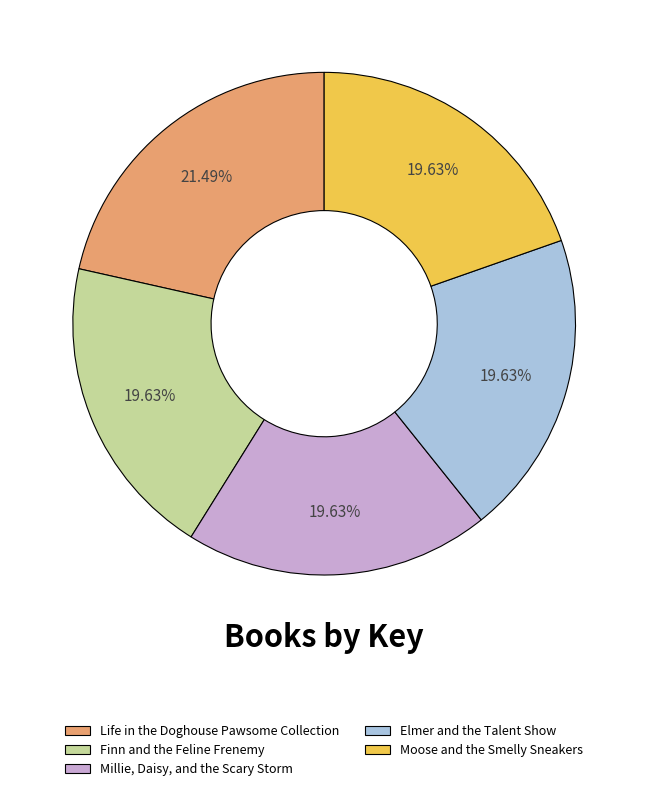

How many slices are in this pie chart?

5